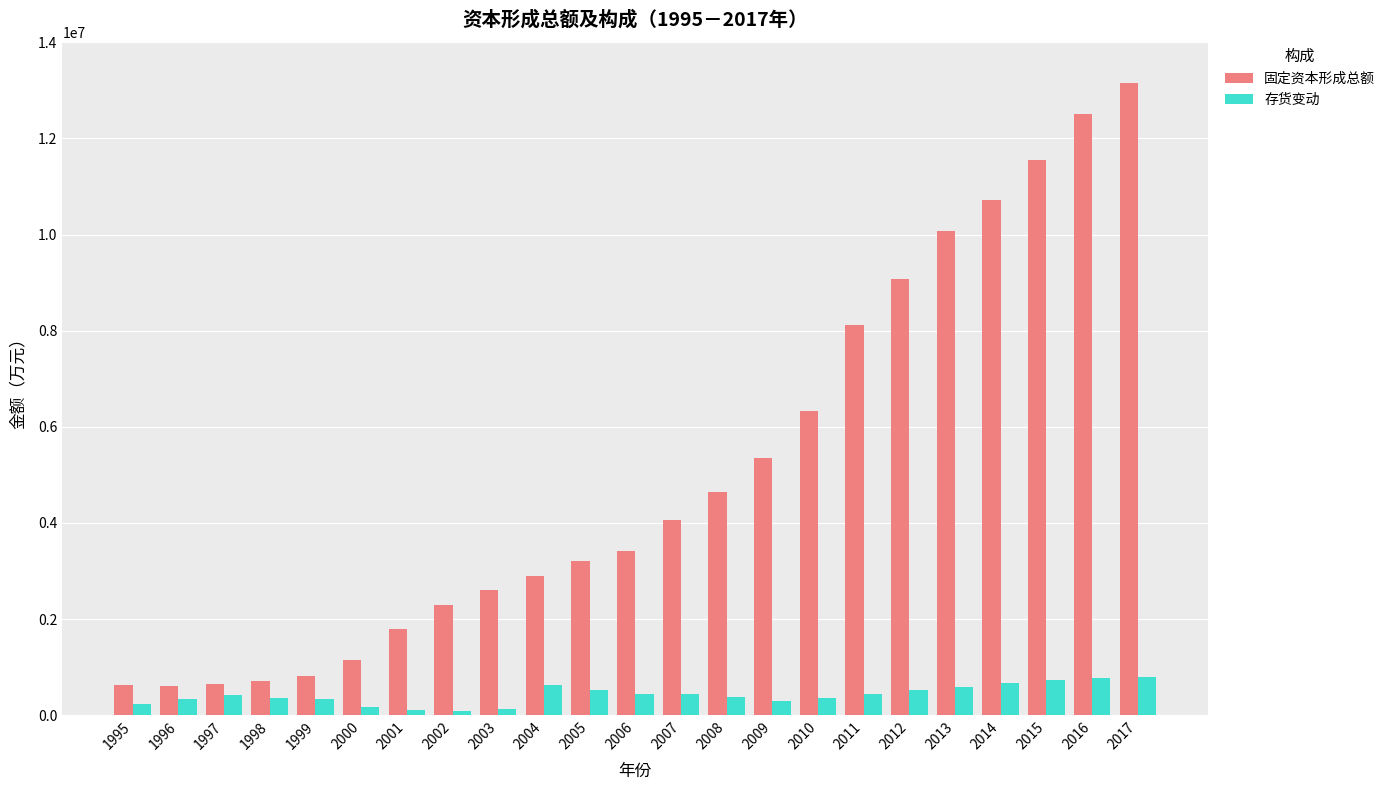

Which series changed the most between 2000 and 2014?

固定资本形成总额